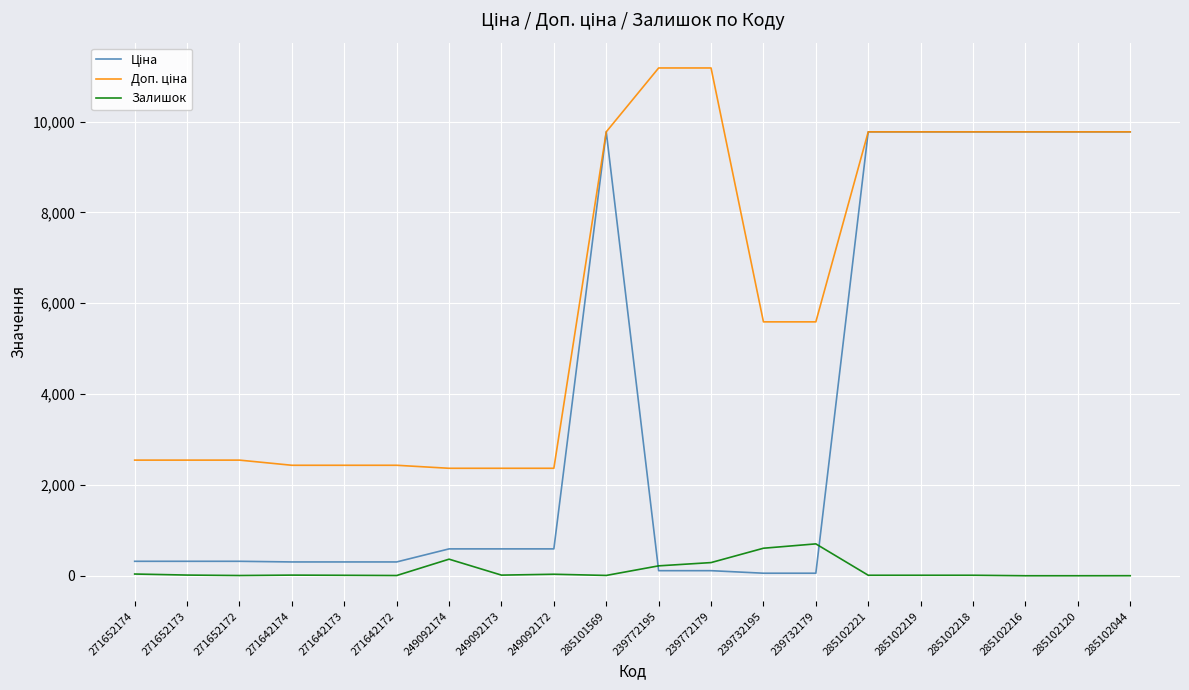

What is the difference between the highest and lowest values at 239772179?

11070.2